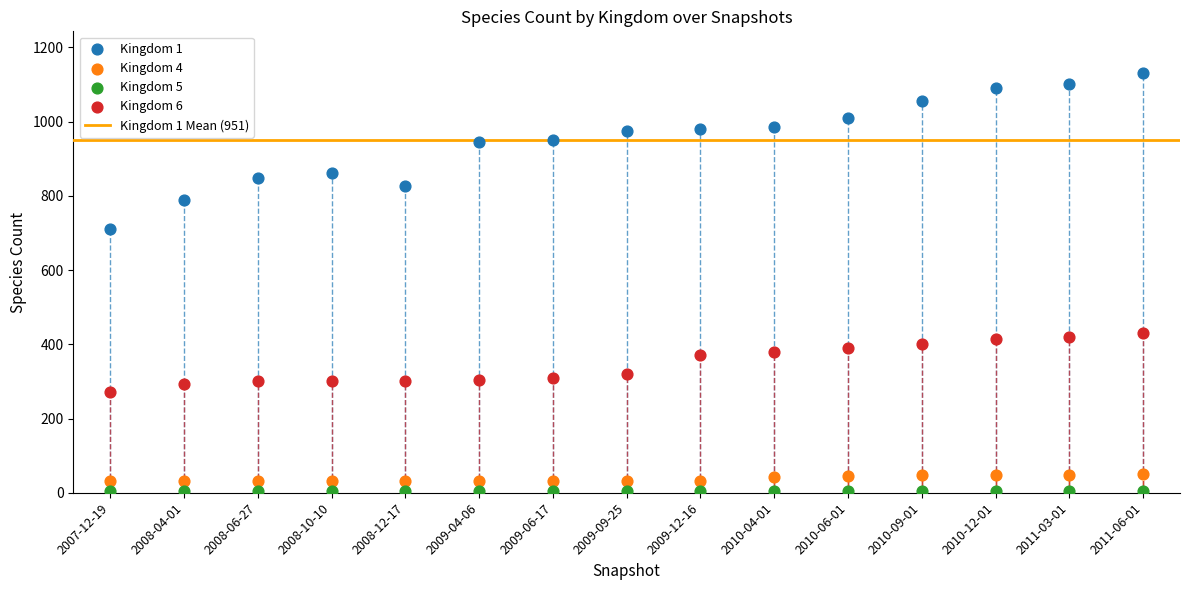

Which series reaches the maximum Y coordinate?

Kingdom 1